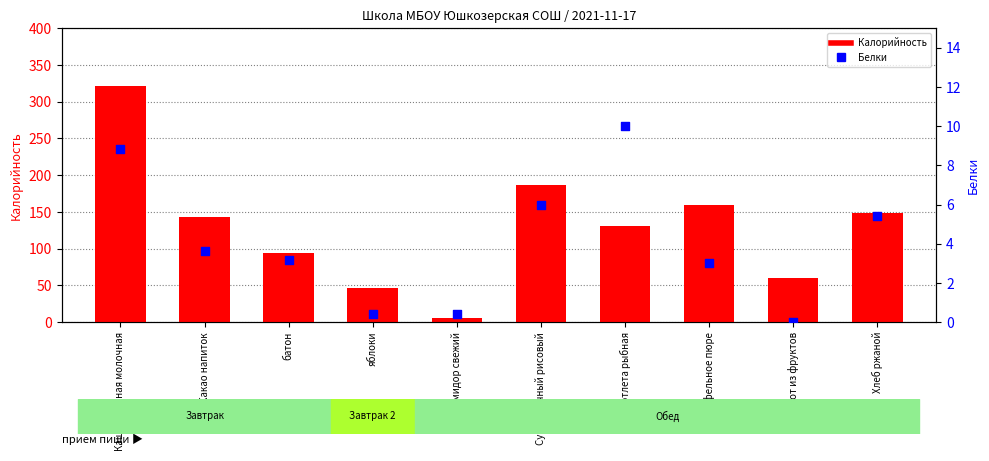

At which category is the sum across all series the highest?

Каша пшенная молочная